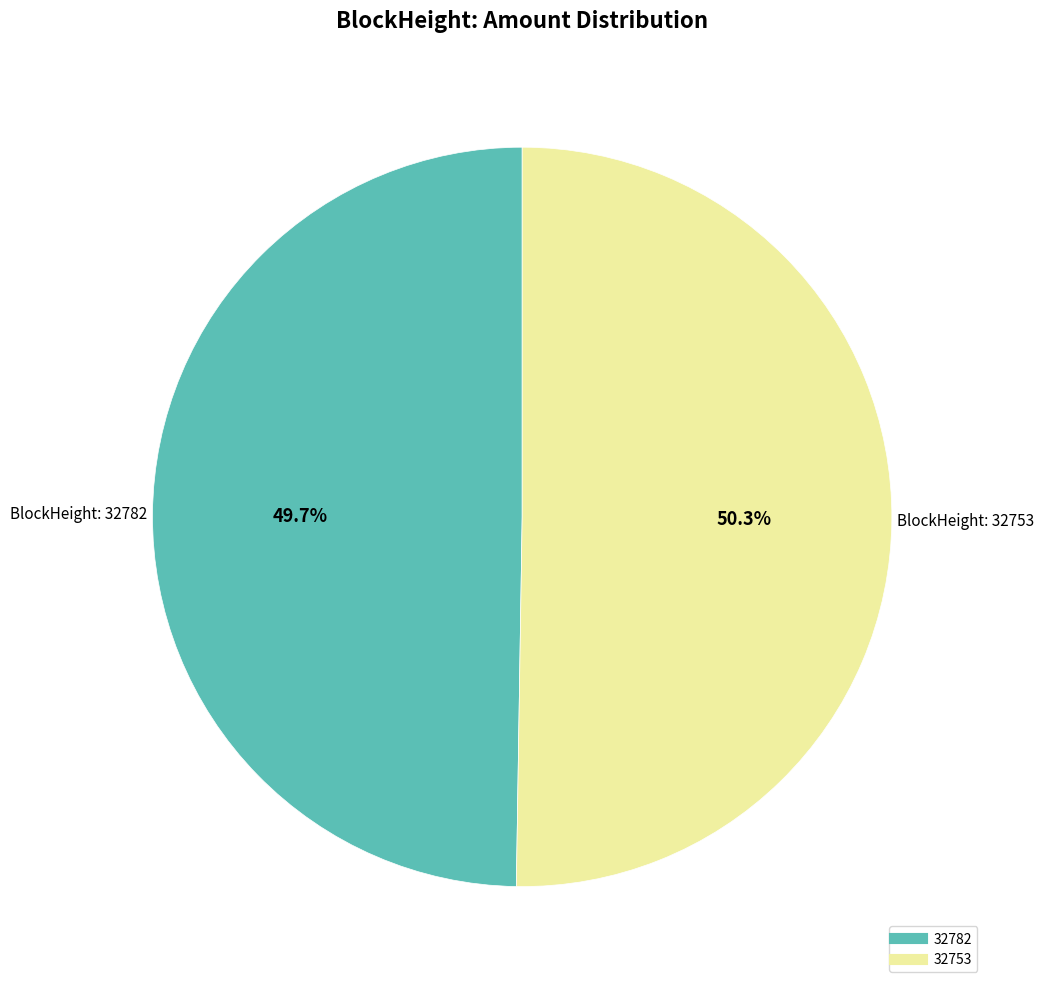

Approximately how many times larger is the value at 32782 compared to 32753?

1.0